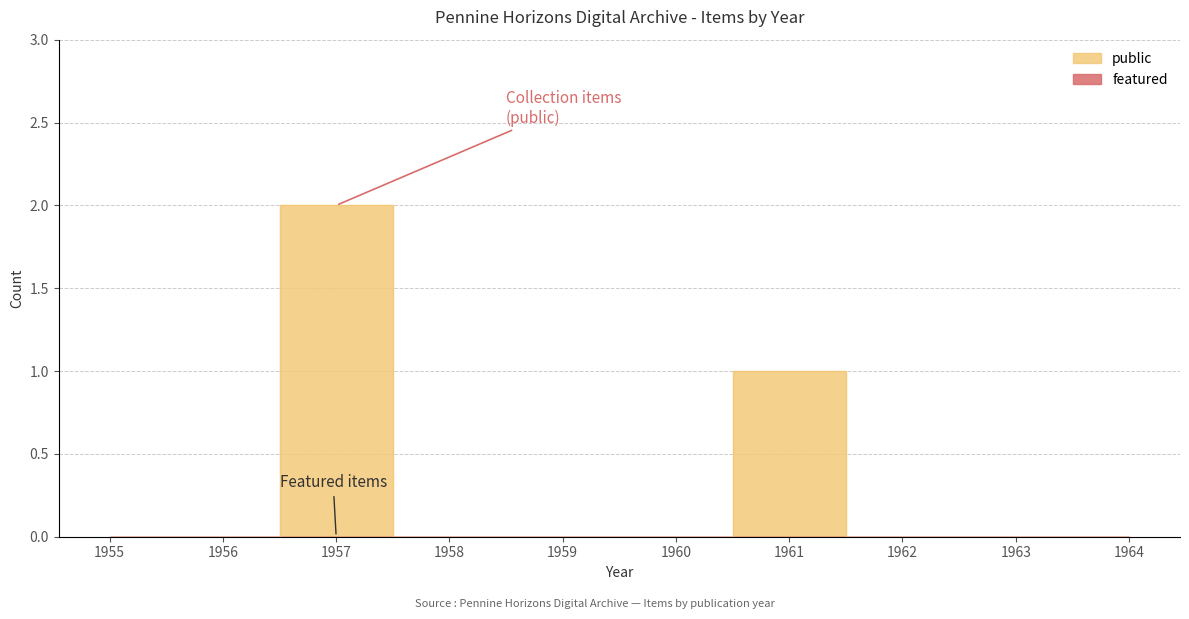

Count the number of data series in this chart.

2